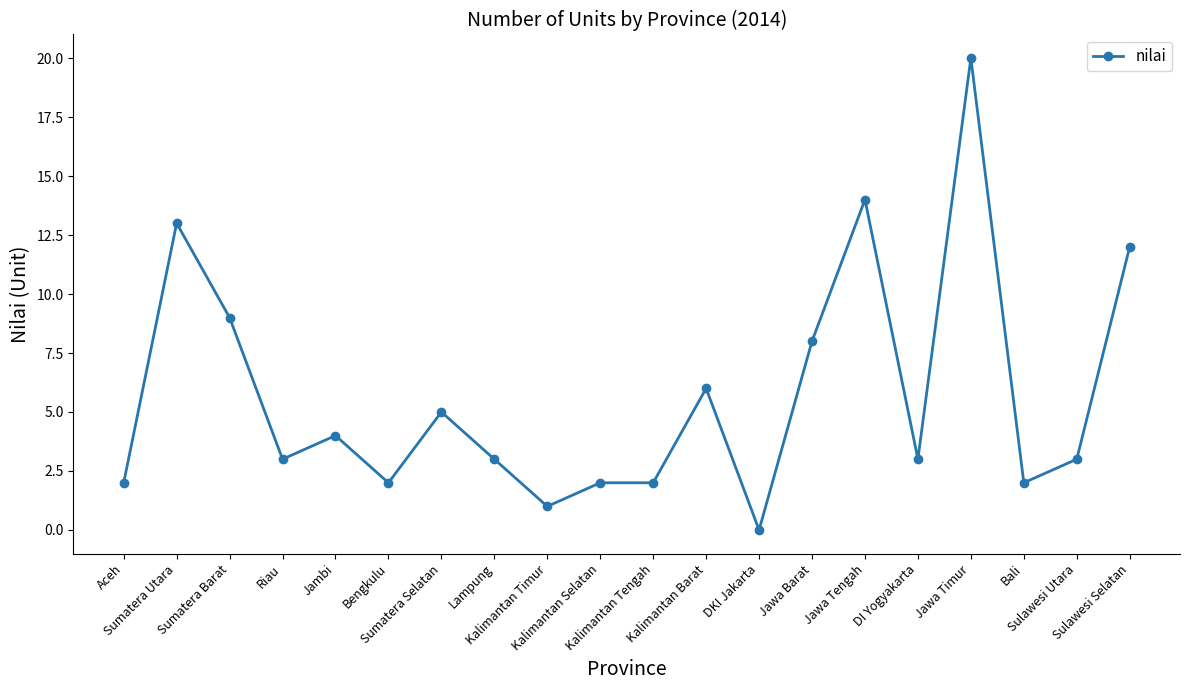

What position from the left is Sumatera Utara?

2